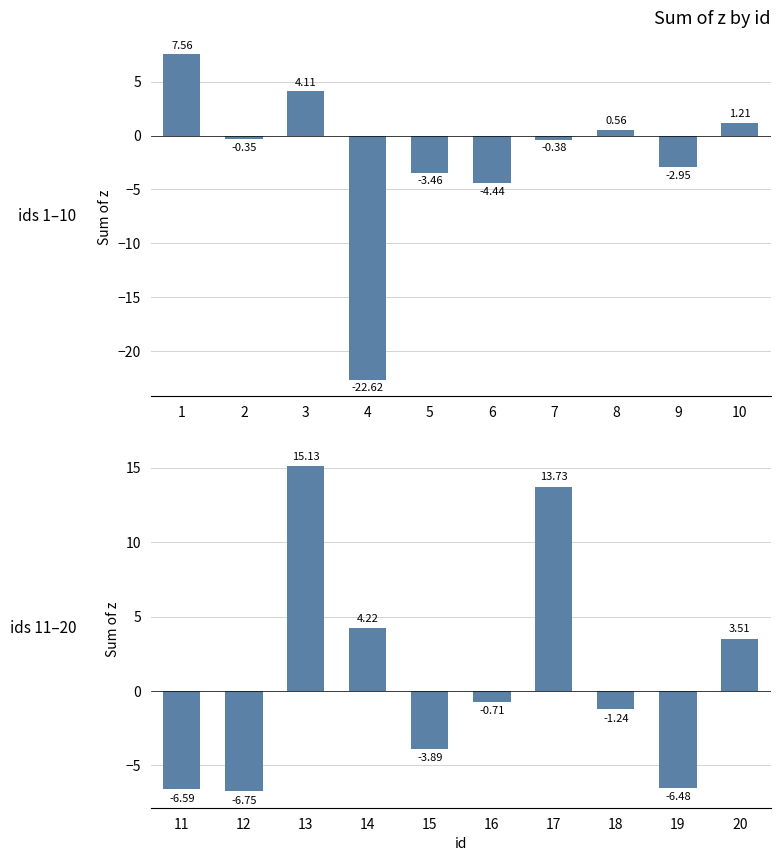

What is the value of the z (ids 11–20) bar at the 9th from the left?

-6.5